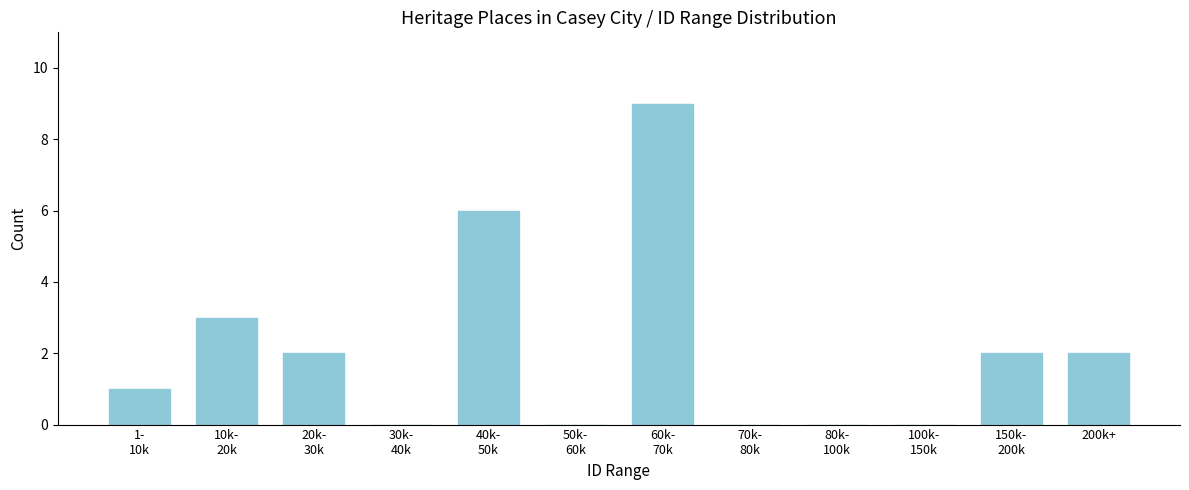

What is the sum of all values?

25